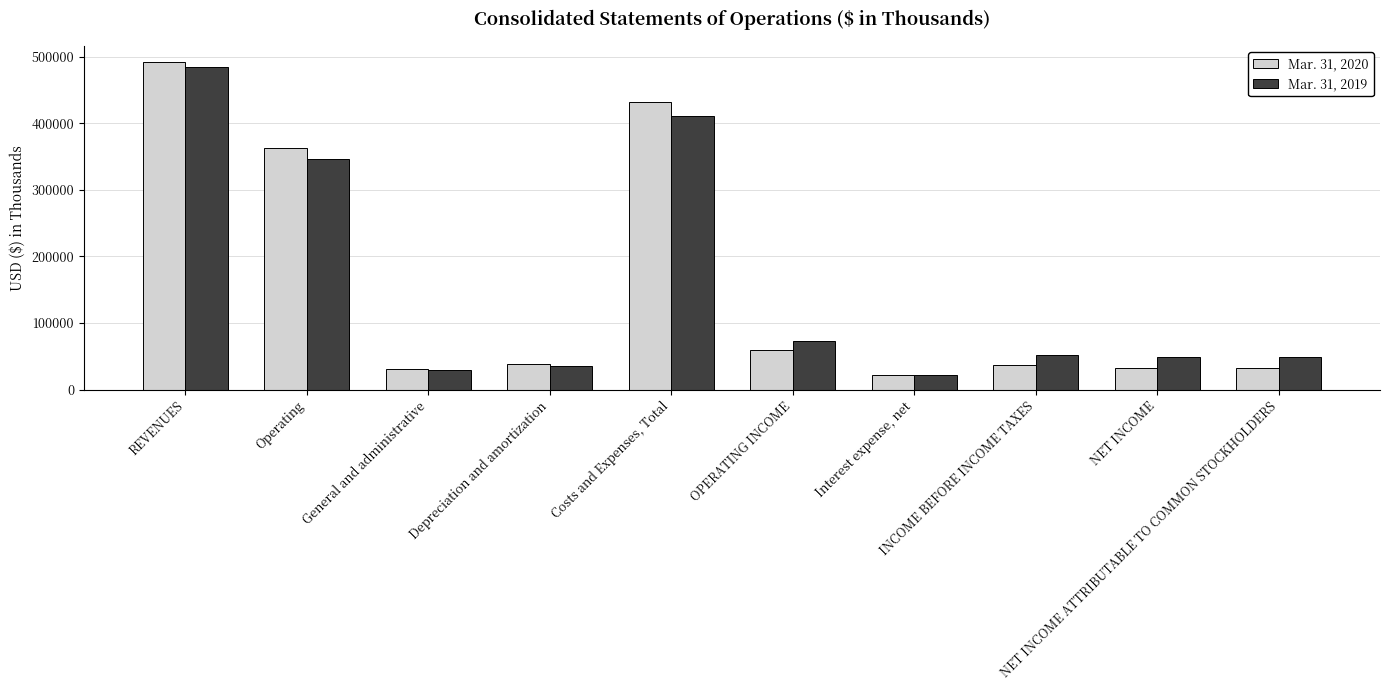

Where does the Mar. 31, 2019 series first go above 51824?

REVENUES